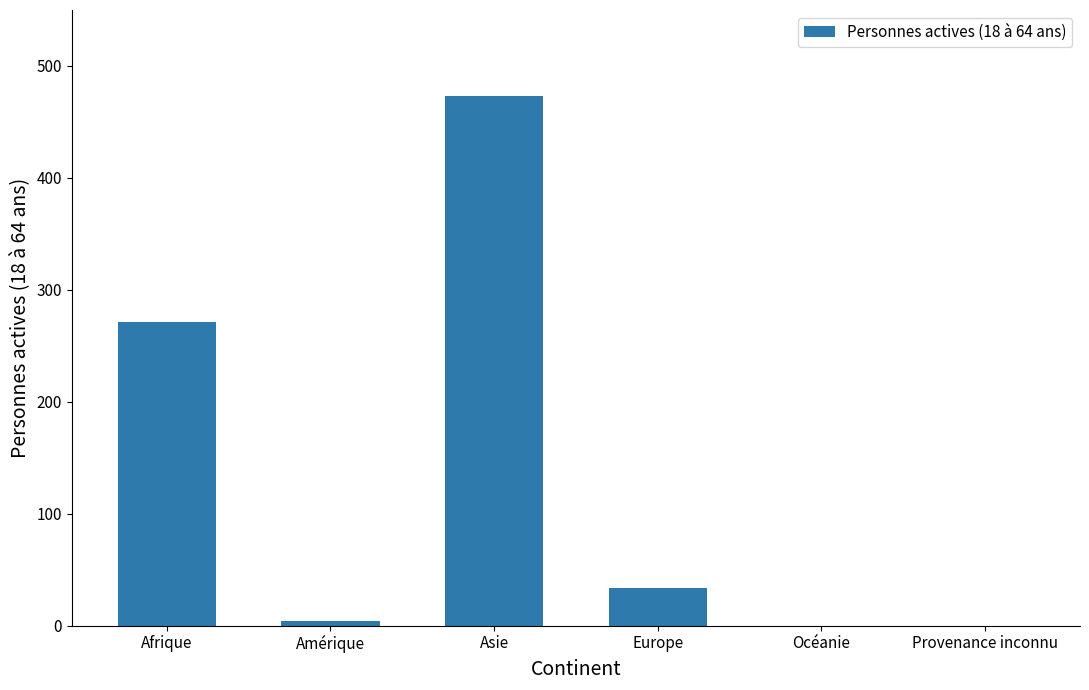

What is the greatest value displayed?

473